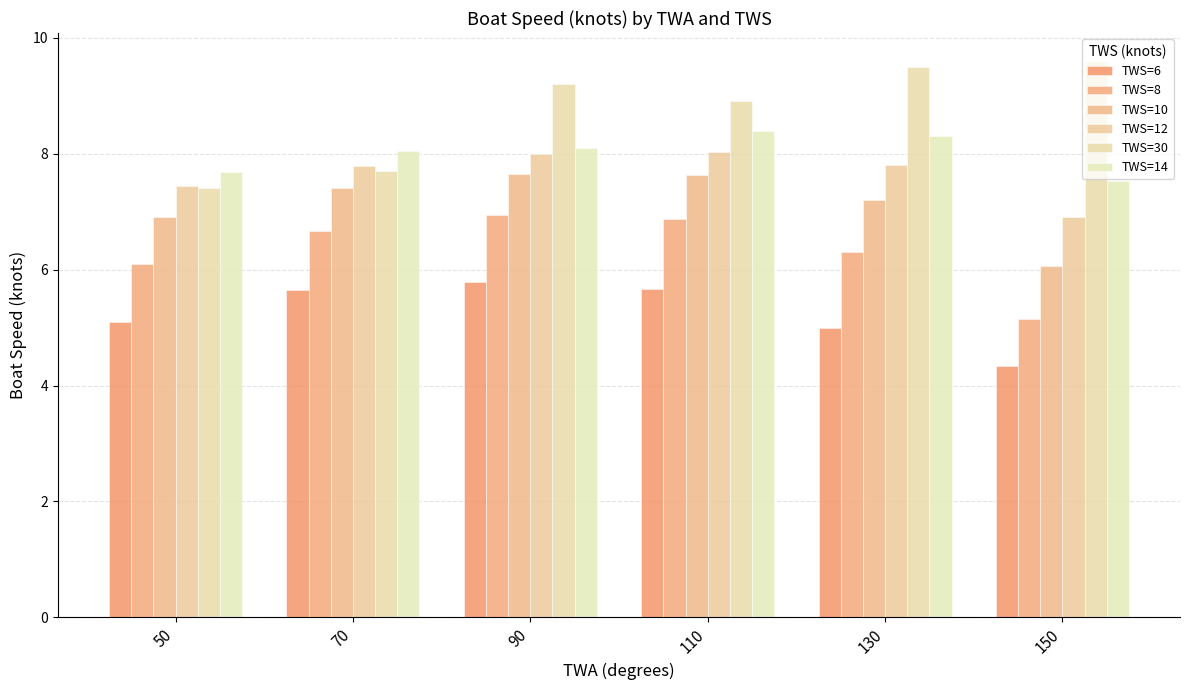

How many series are shown in this chart?

6